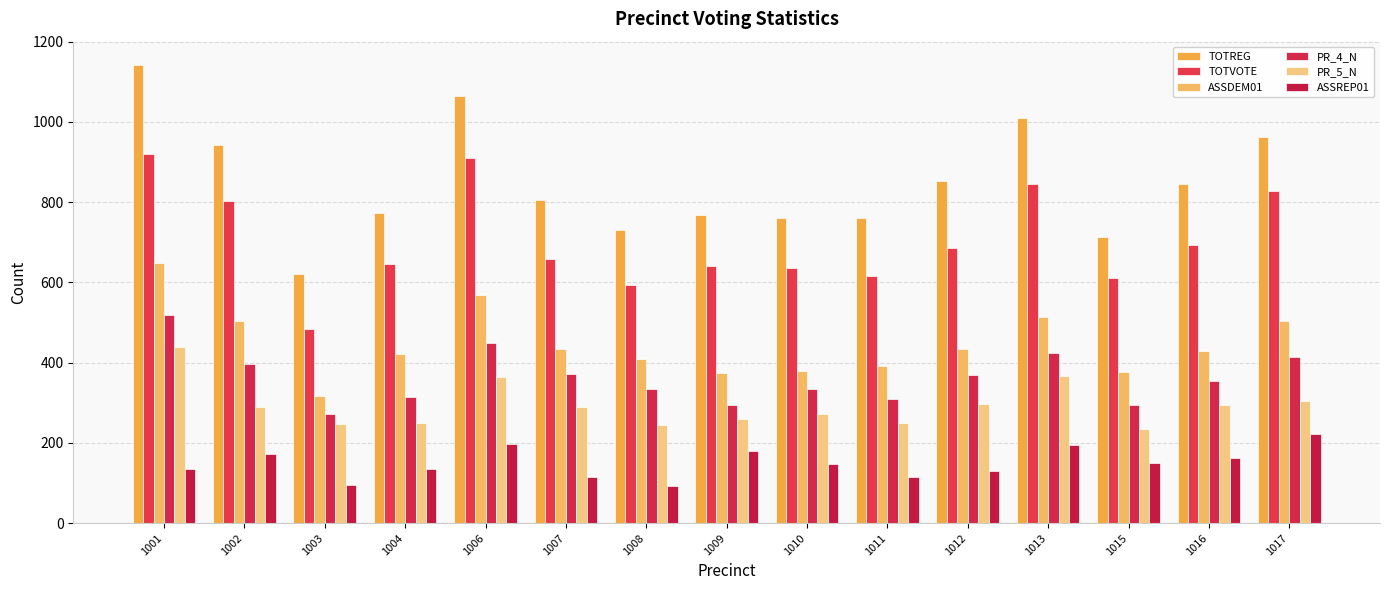

How many bars are there in each group?

6